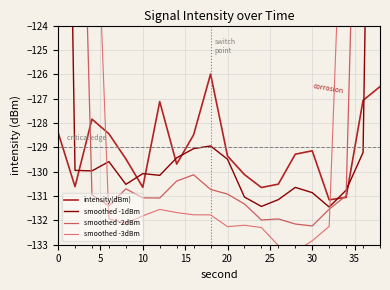

Does the chart display data point markers on the line(s)?

No